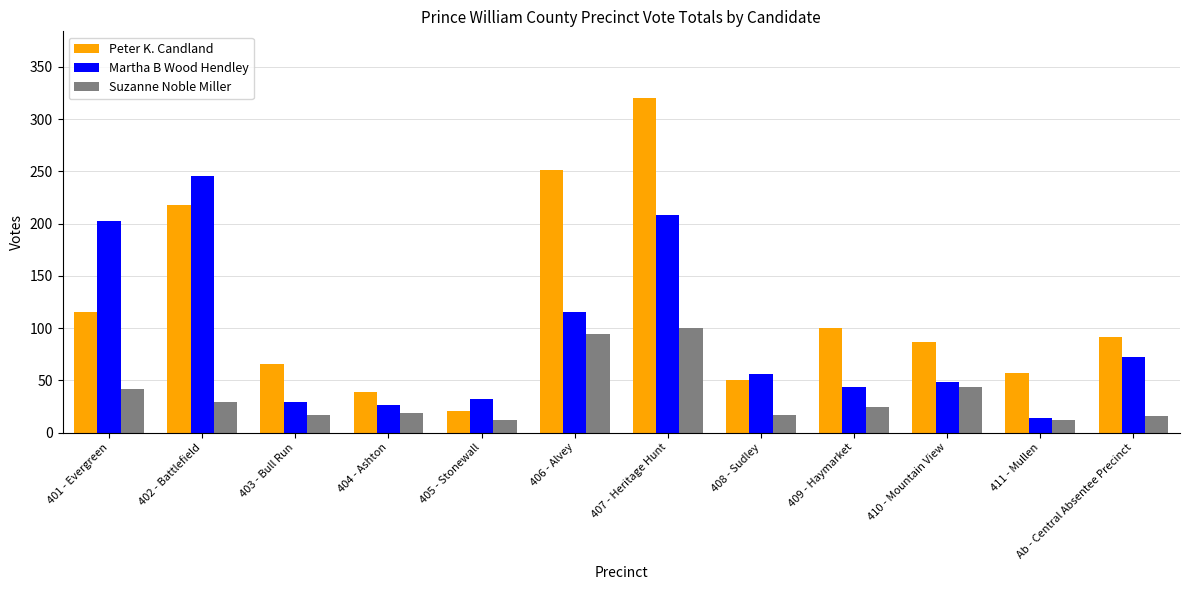

Which series has the largest total across all categories?

Peter K. Candland